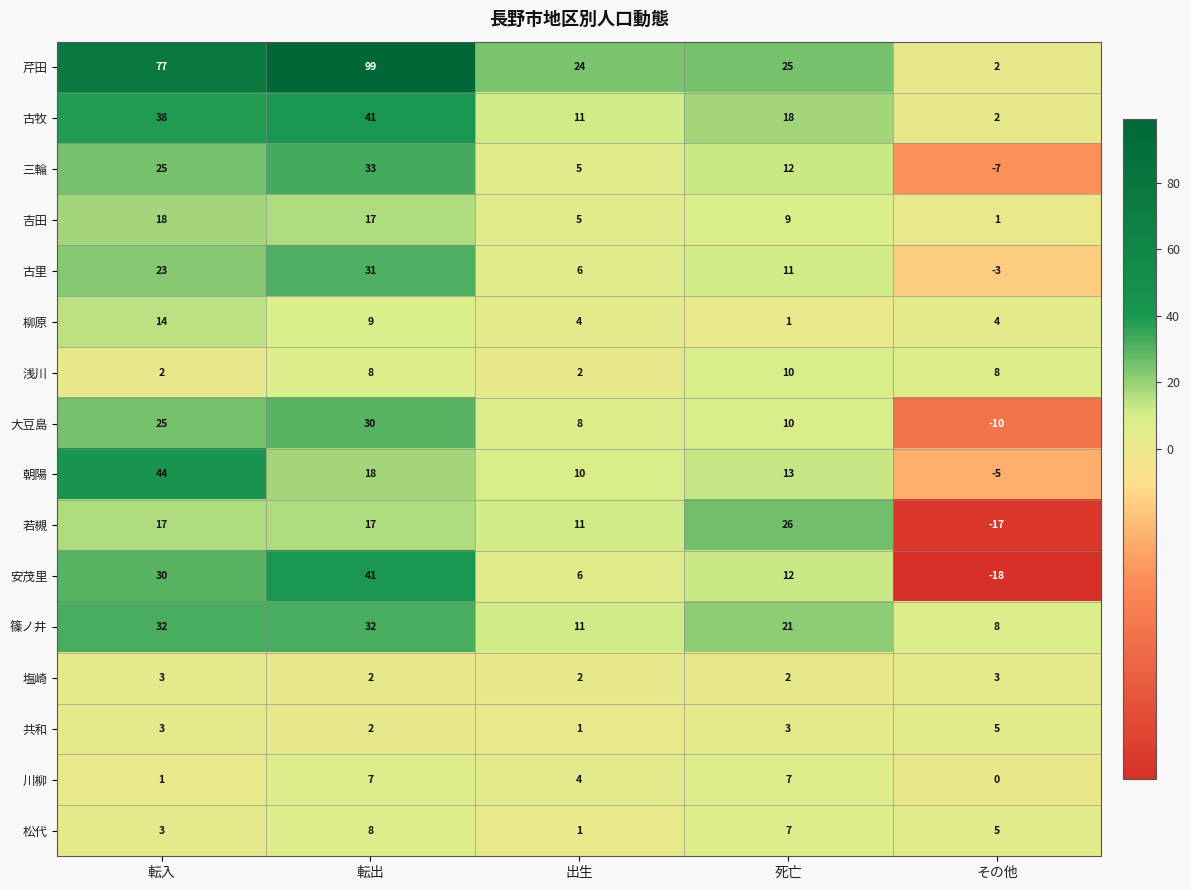

Rank the categories by 三輪 value from highest to lowest.

転出, 転入, 死亡, 出生, その他